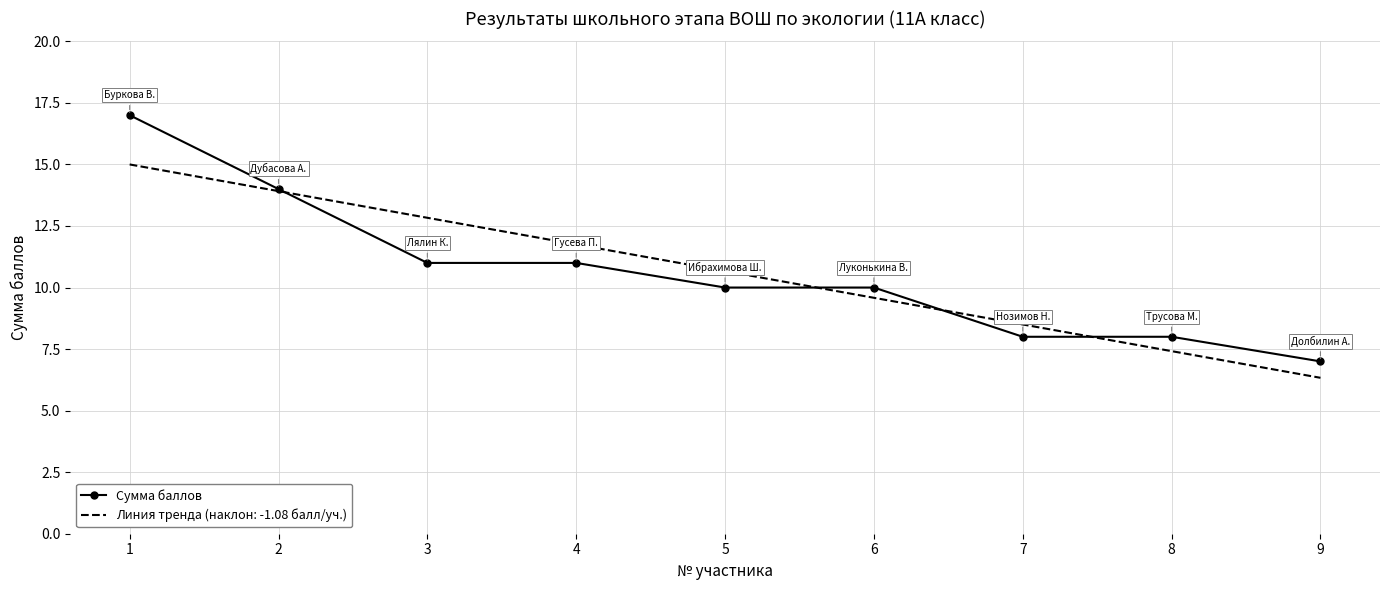

What is the lowest value of the Сумма баллов series?

7.0